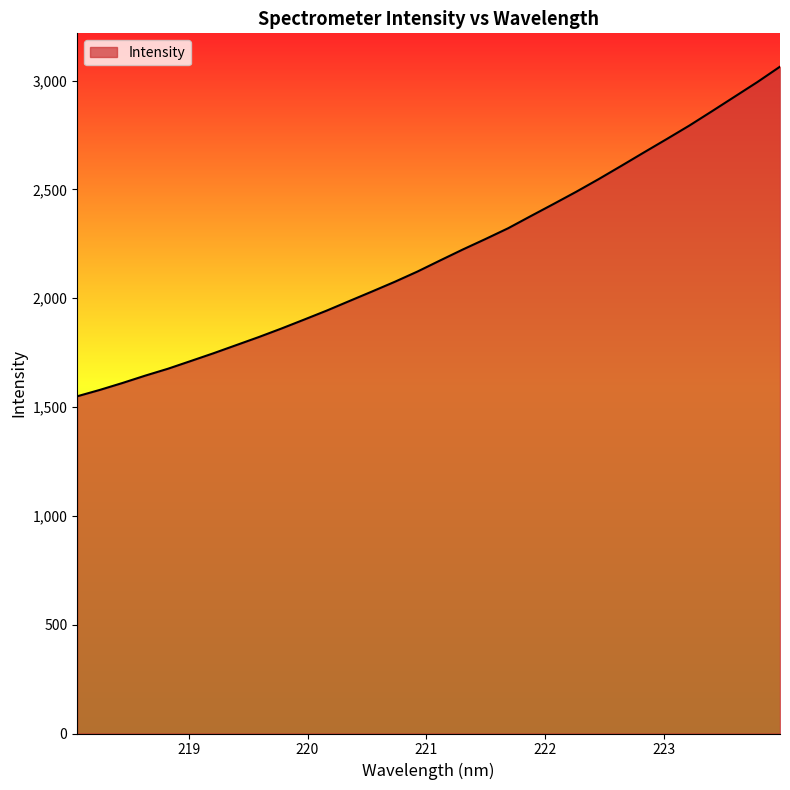

What is the maximum value shown in the chart?

3063.7